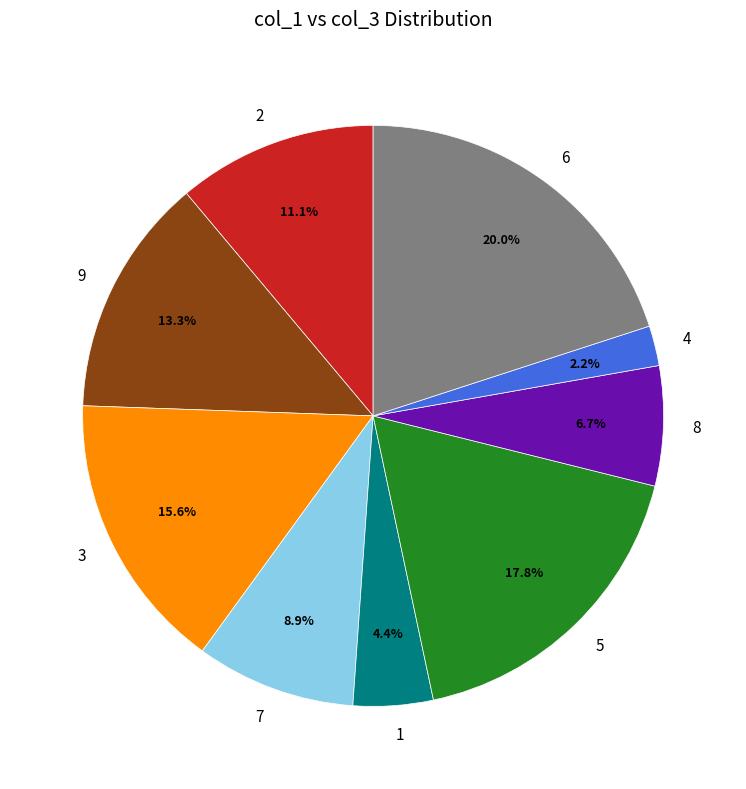

To the nearest percent, what percentage of the pie is 4?

2%